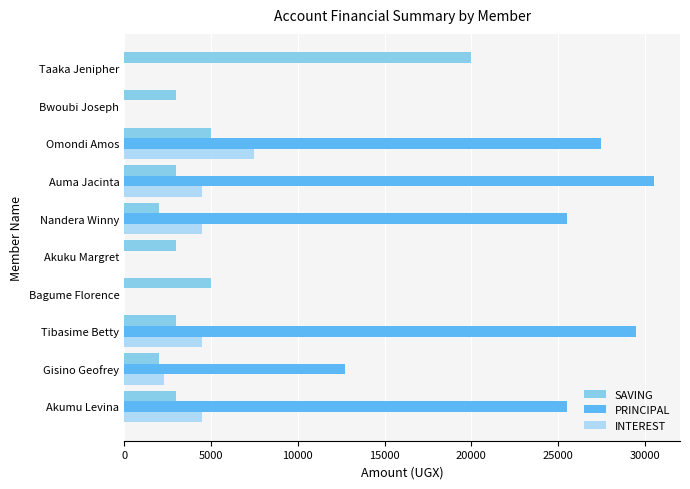

Read the SAVING value at Auma Jacinta.

3000